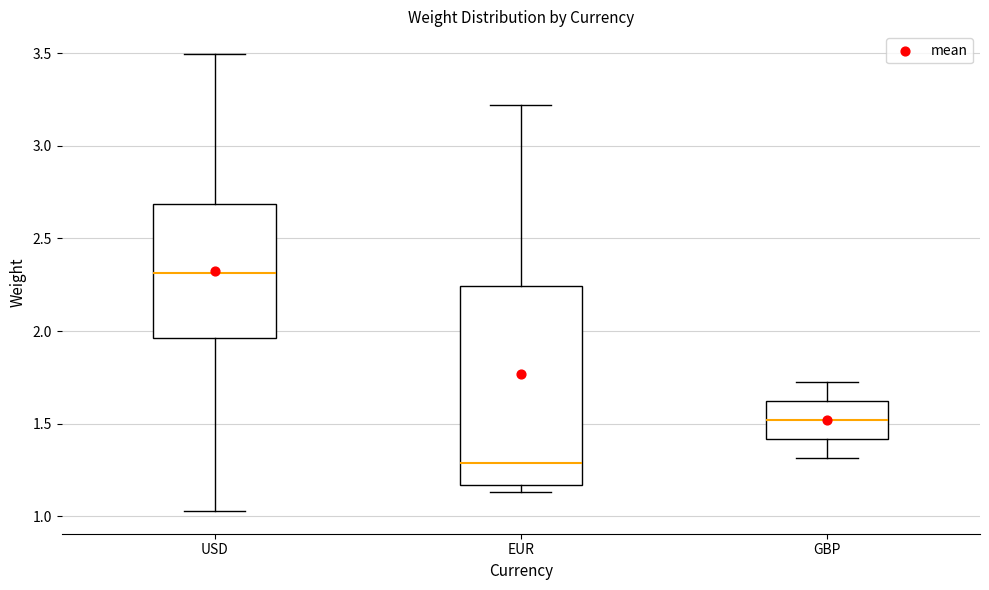

Which box's median line is the highest?

USD